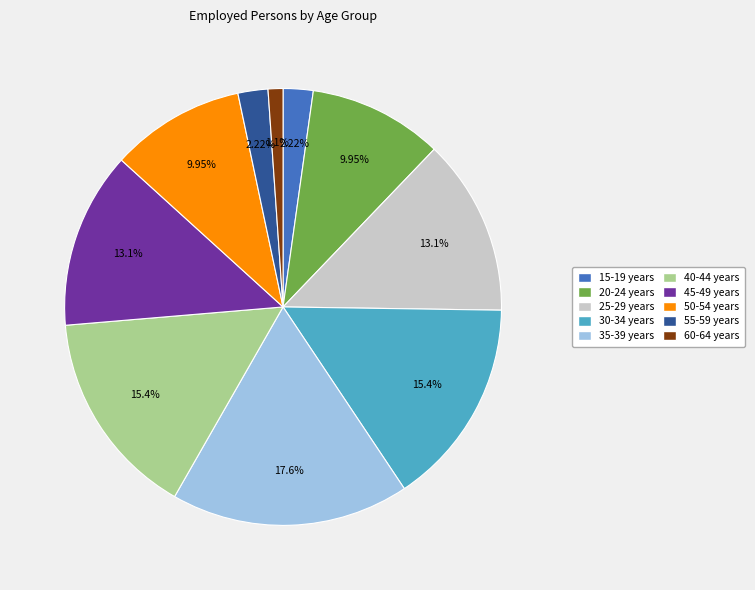

Which slice is the largest?

35-39 years